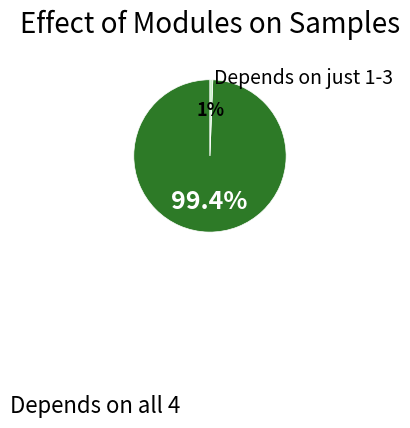

To the nearest percent, what is the difference between the largest and smallest slice percentages?

99%